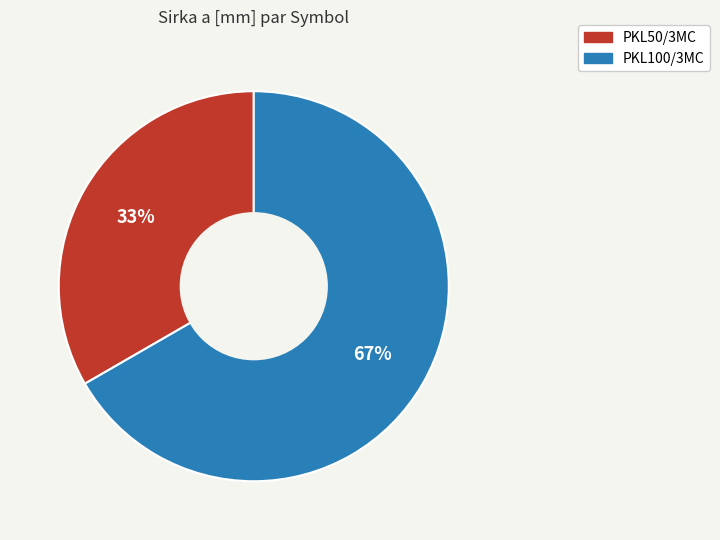

To the nearest percent, what is the average slice percentage?

50%